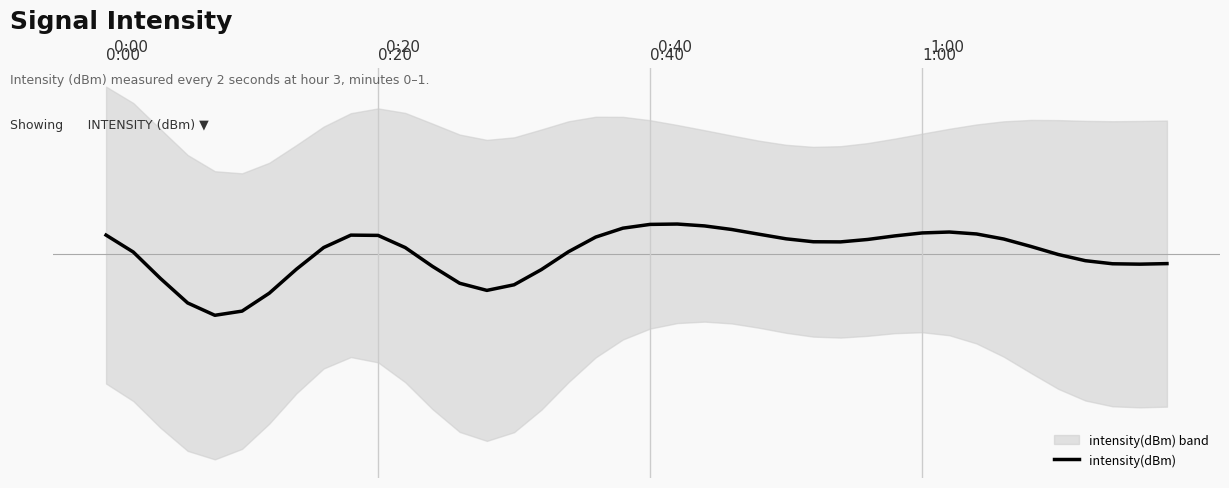

What is the change in value from 4 to 15?

+1.9